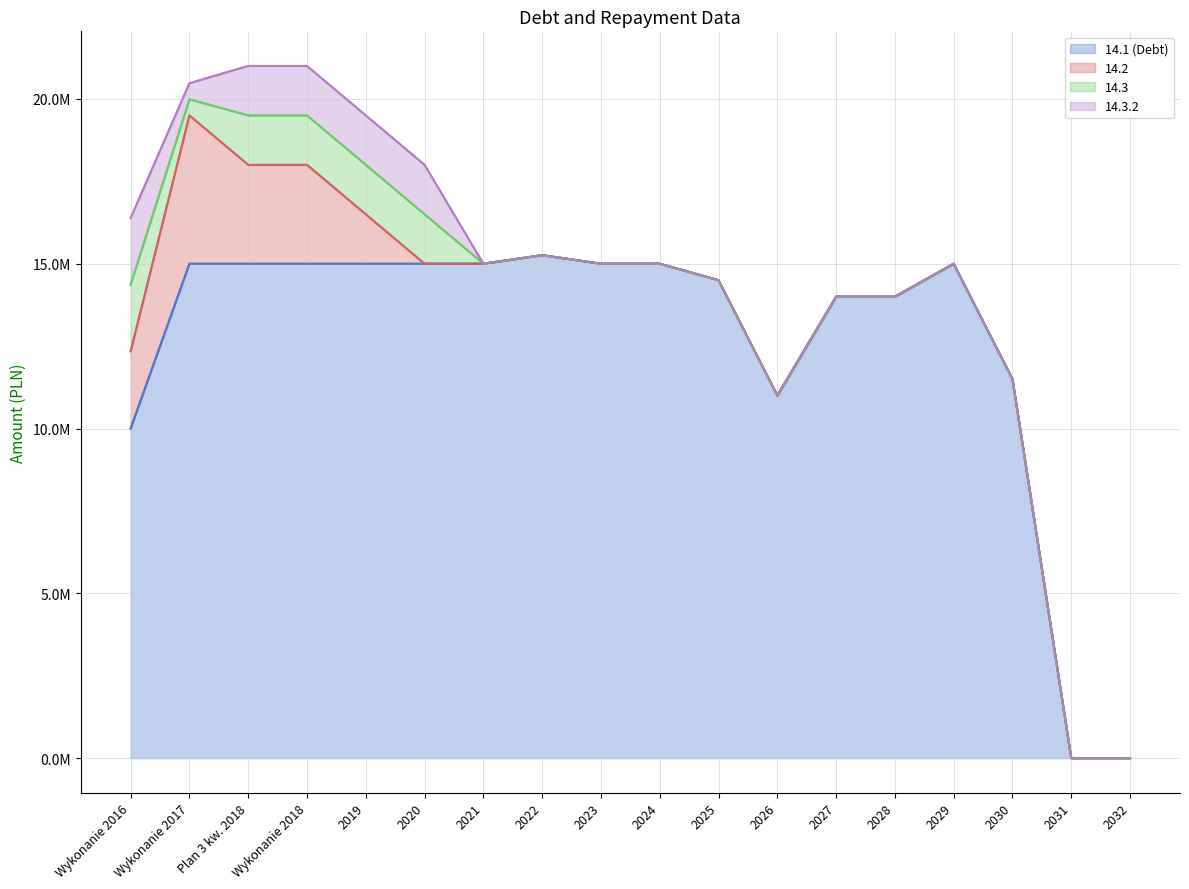

Which has a higher value, Wykonanie 2016 or 2028?

2028